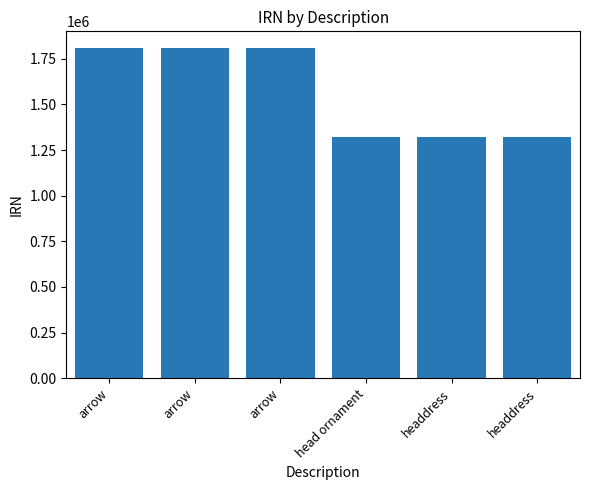

Reading left to right, extract all data points from this chart.

arrow=1809759	arrow=1809757	arrow=1809760	head ornament=1319598	headdress=1319599	headdress=1319601